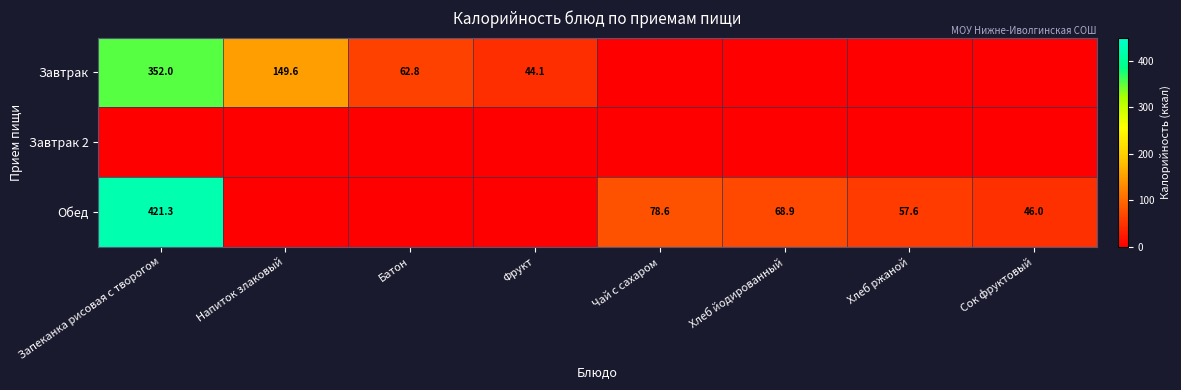

What is the maximum value shown in the chart?

421.3